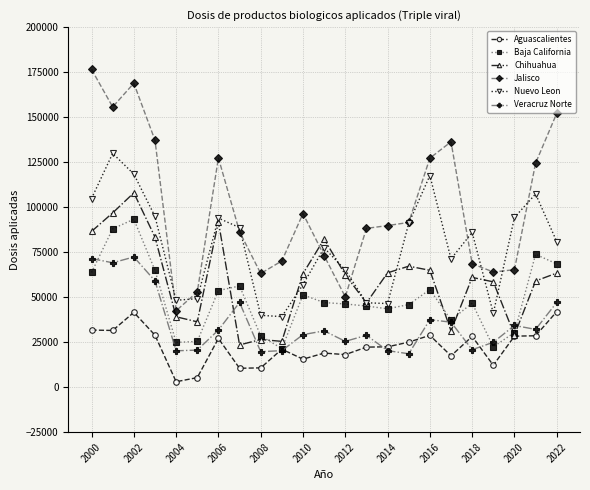

True or false: Veracruz Norte and Chihuahua intersect in this chart.

True